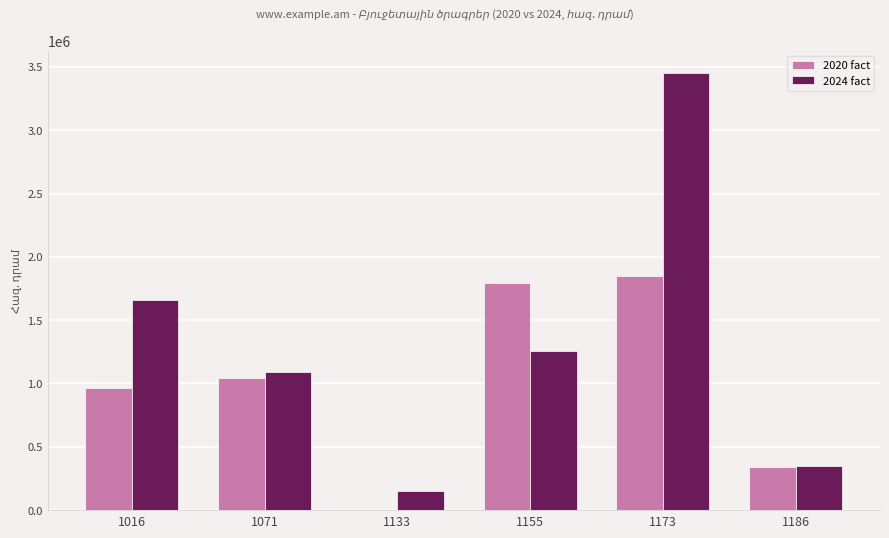

What is the greatest value displayed?

3455135.0